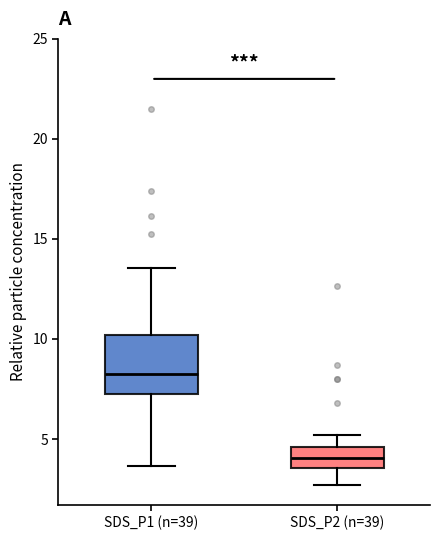

Comparing the boxes themselves (not the whiskers), which one is the tallest?

SDS_P1 (n=39)